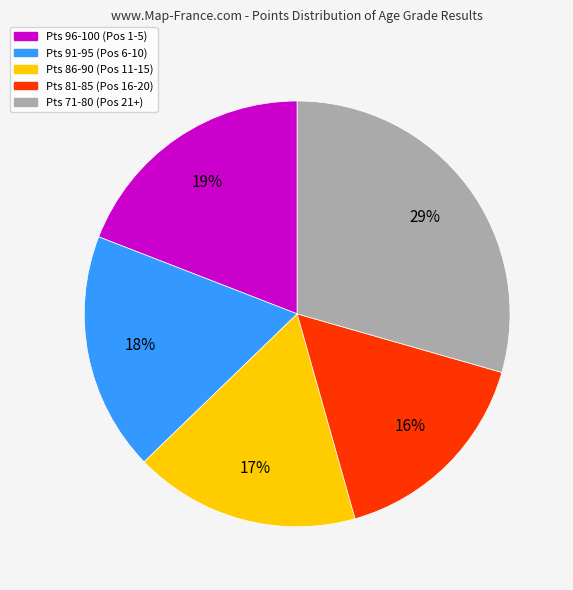

To the nearest percent, what is the average slice percentage?

20%